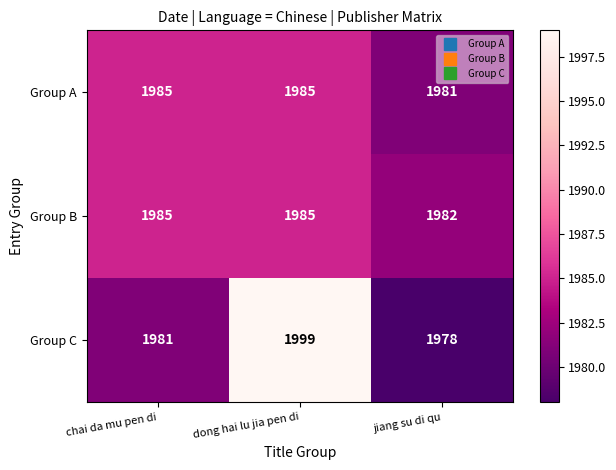

At how many categories does at least one series exceed 1997?

1